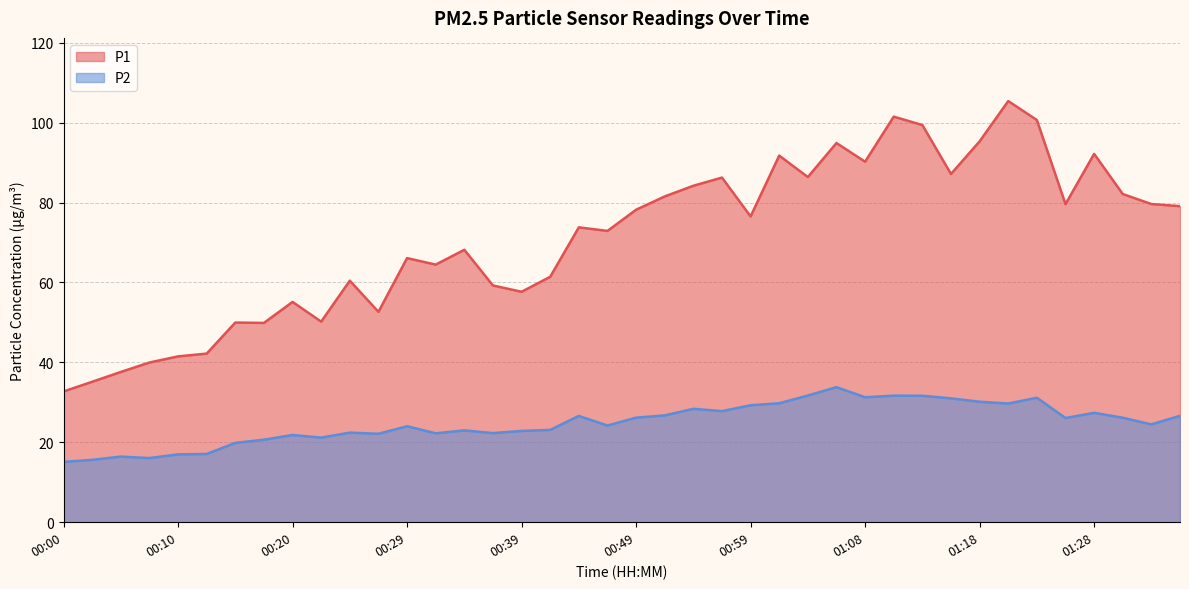

At which label does P1 reach its peak?

01:21